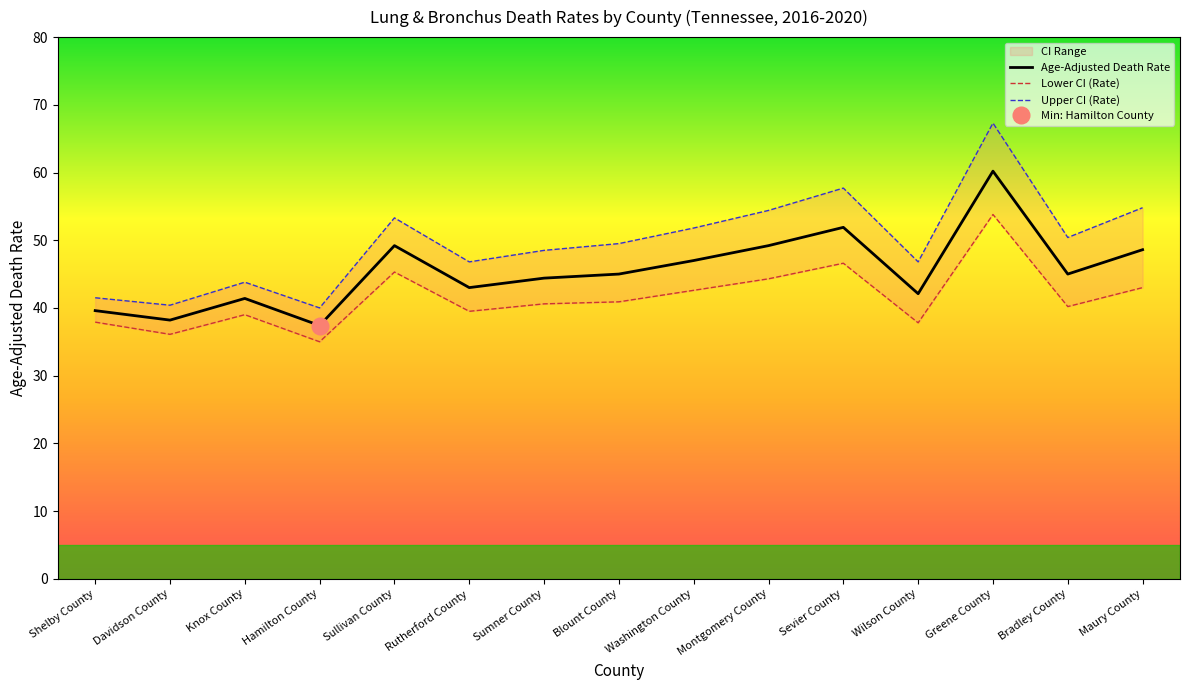

Which has a higher value, Knox County or Montgomery County?

Montgomery County